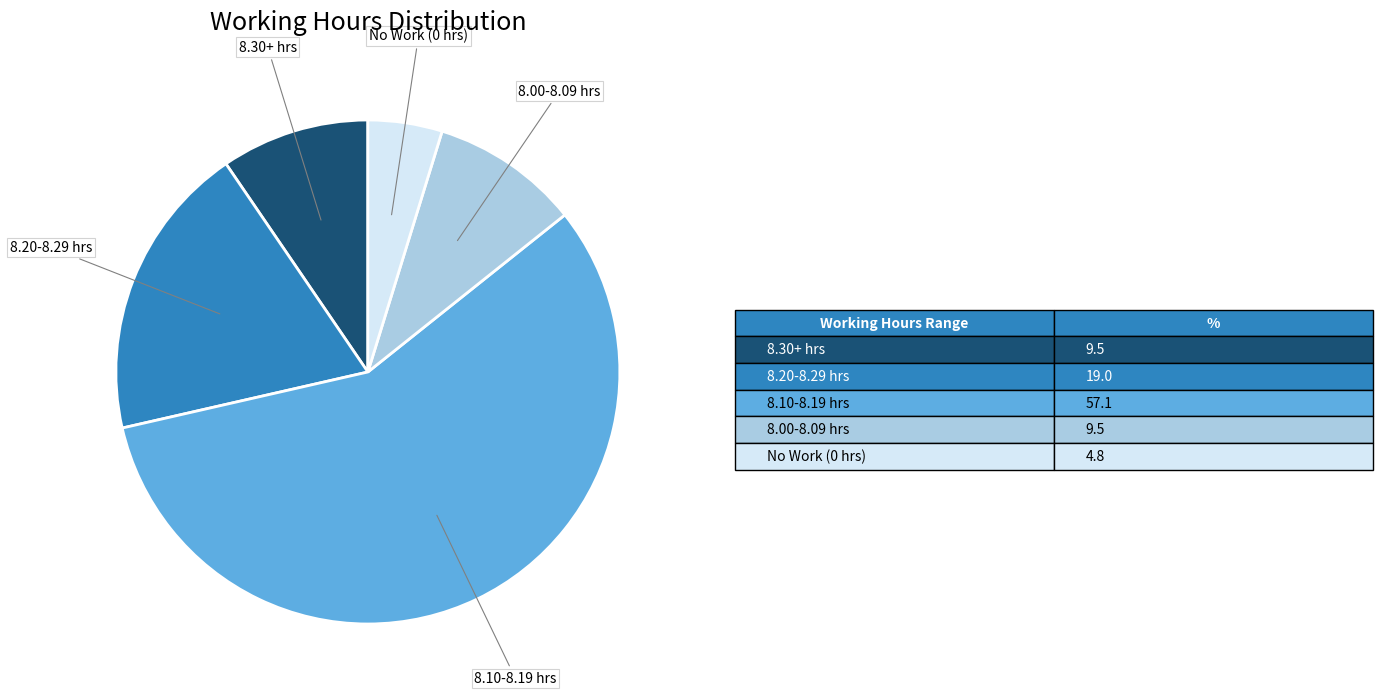

Which has a higher value, 8.20-8.29 hrs or No Work (0 hrs)?

8.20-8.29 hrs